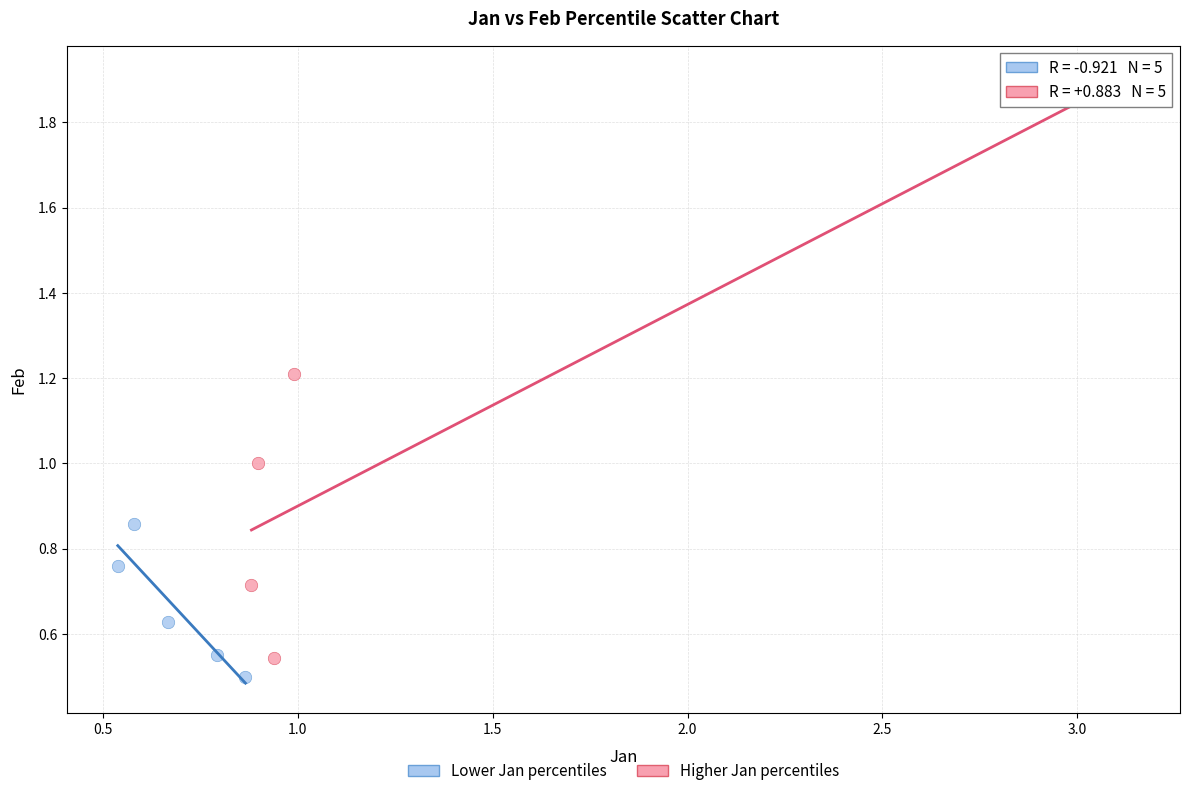

Which series reaches the maximum Y coordinate?

Higher Jan percentiles